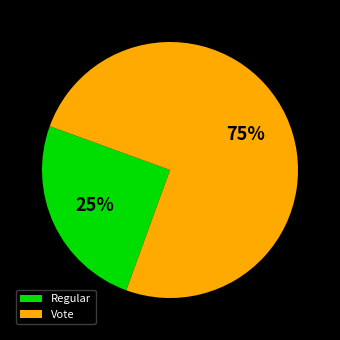

True or false: Regular accounts for 33% of the total.

False